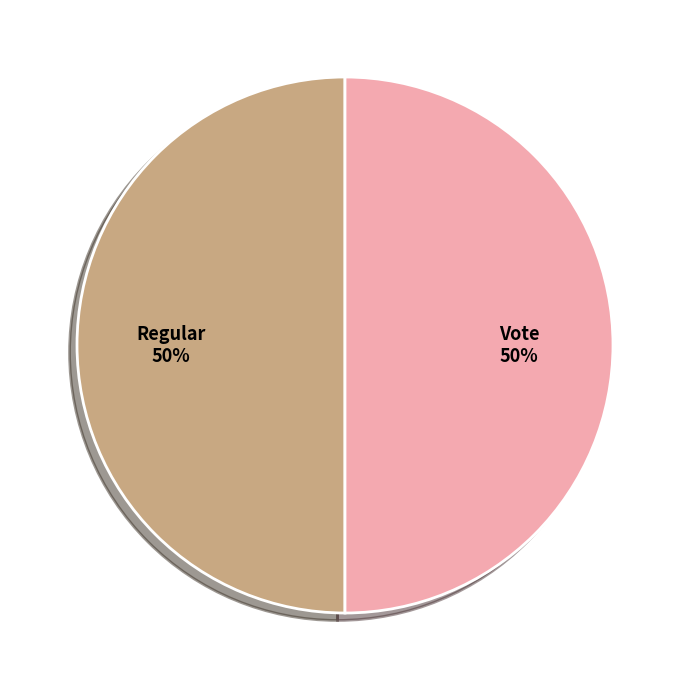

To the nearest percent, what is the combined percentage of Vote and Regular?

100%